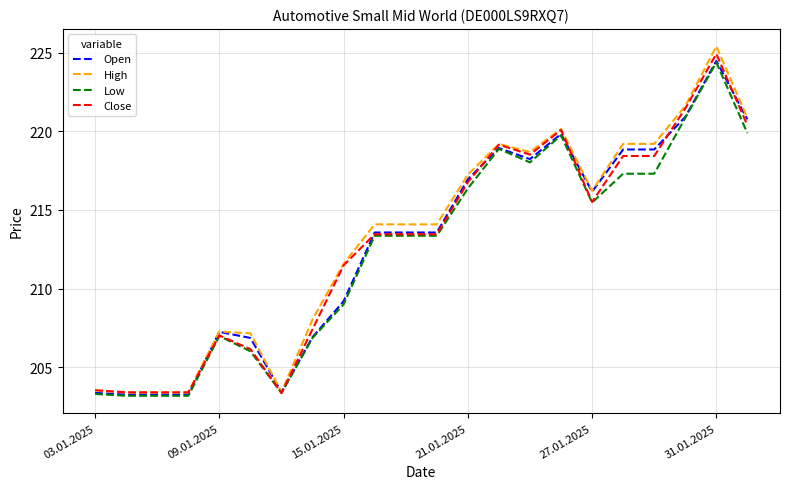

Reading right to left, extract all data points from this chart.

Open: 220768	224486	220921	218852	218852	216166	219839	218238	218941	216952	213568	213568	213568	209194	206909	203406	206856	207243	203245	203245	203245	203358
High: 220862	225415	221613	219208	219208	216223	220159	218690	219203	217244	214085	214085	214085	211573	208035	203414	207149	207262	203392	203392	203392	203536
Low: 219890	224394	220863	217309	217309	215475	219749	218031	218888	216370	213359	213359	213359	208995	206858	203350	206004	206979	203175	203175	203175	203291
Close: 220388	224934	221459	218437	218437	215511	220093	218525	219160	216767	213460	213460	213460	211474	207414	203350	206143	207015	203392	203392	203392	203525